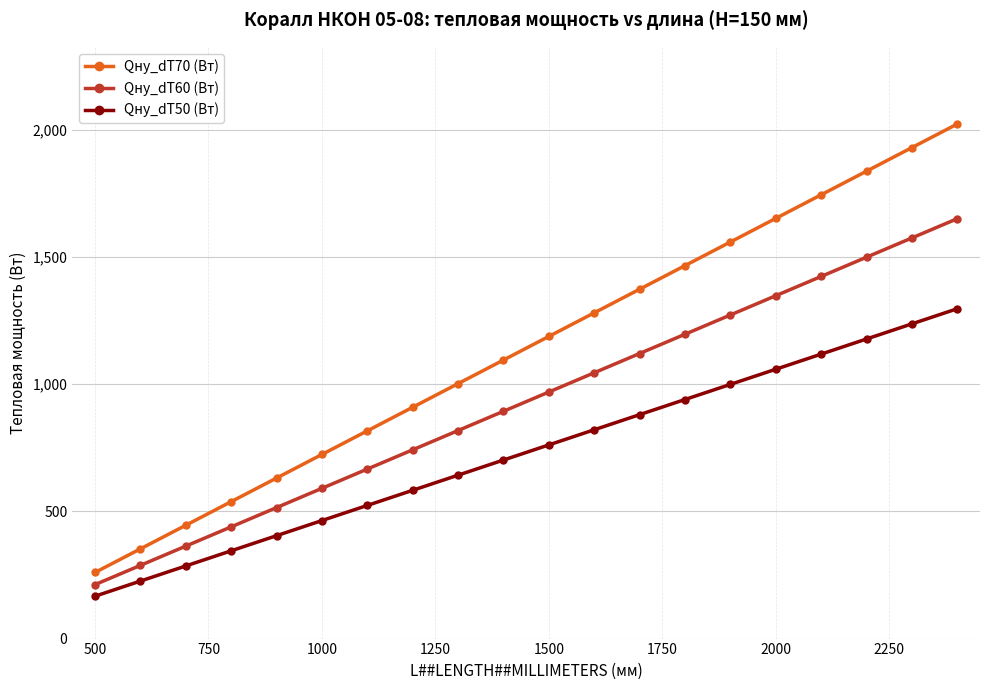

True or false: Qну_dT70 (Вт) has more than 2 interior local peaks.

False